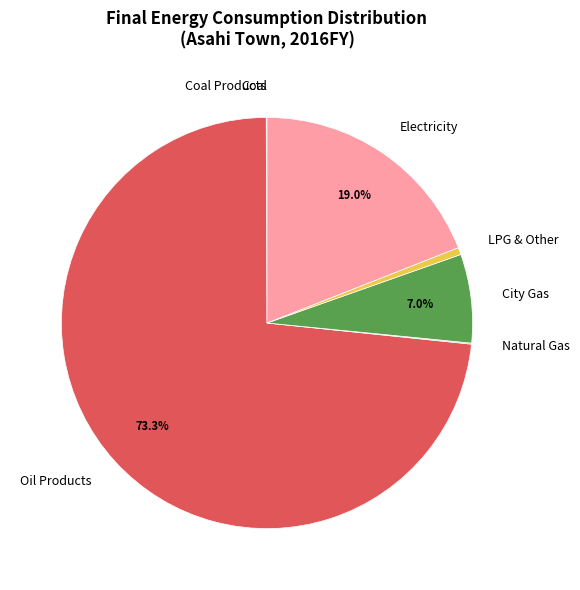

Which has a higher value, LPG & Other or Electricity?

Electricity